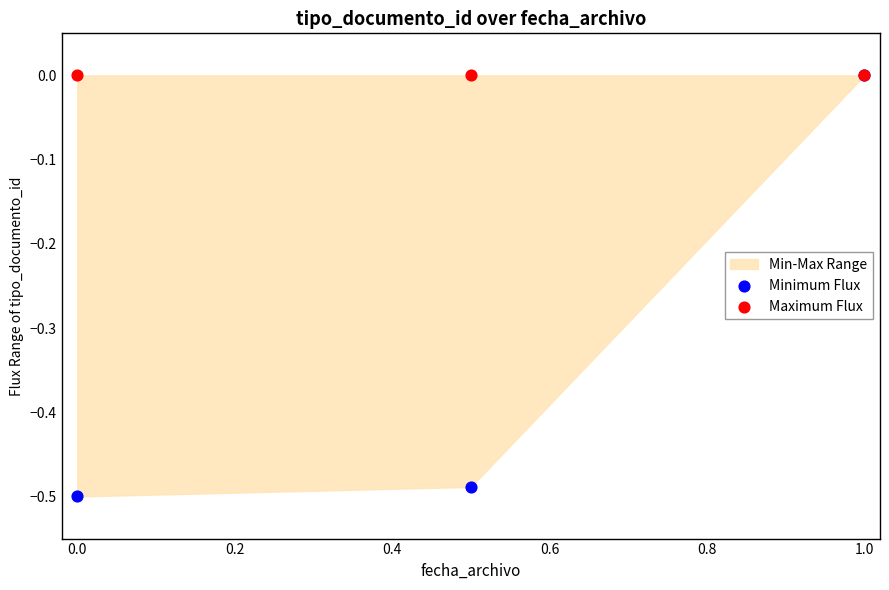

Which series has the largest Y range (max minus min)?

Minimum Flux